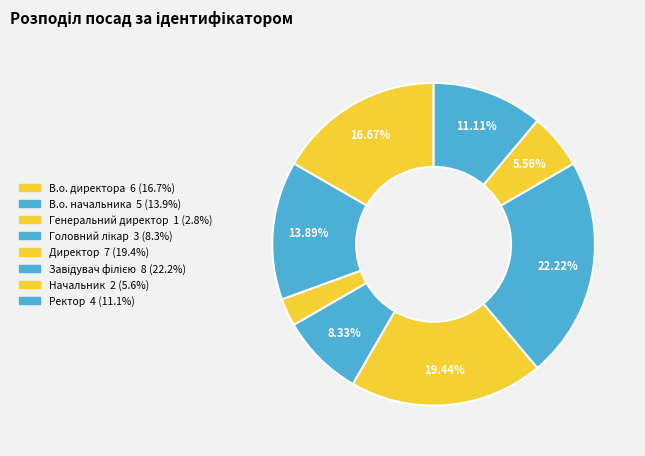

The Завідувач філією slice represents 16% of the pie. True or false?

False